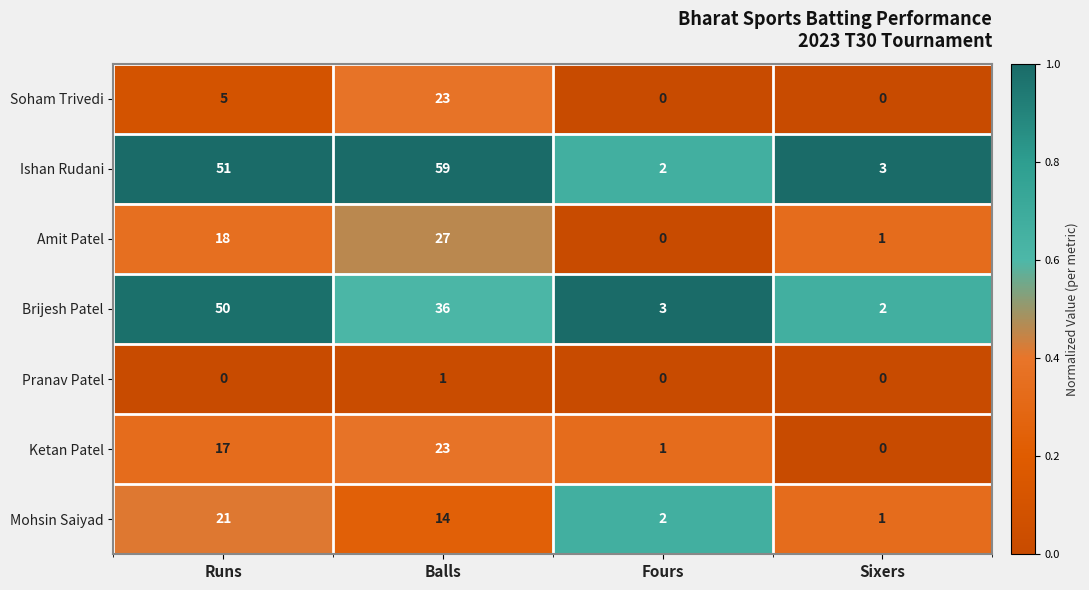

Rank the series at Runs from lowest to highest value.

Pranav Patel, Soham Trivedi, Ketan Patel, Amit Patel, Mohsin Saiyad, Brijesh Patel, Ishan Rudani